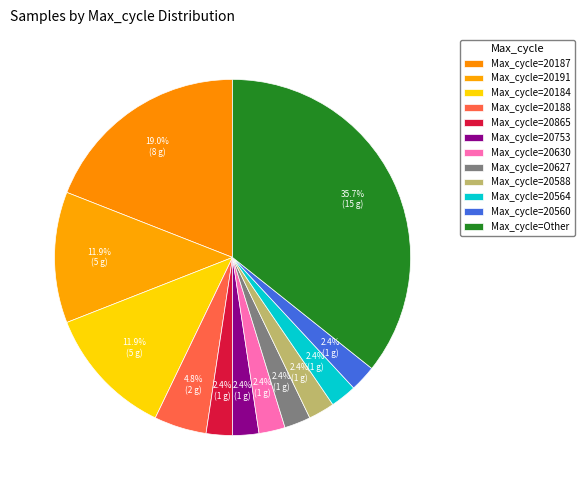

Count the number of slices in the pie.

12